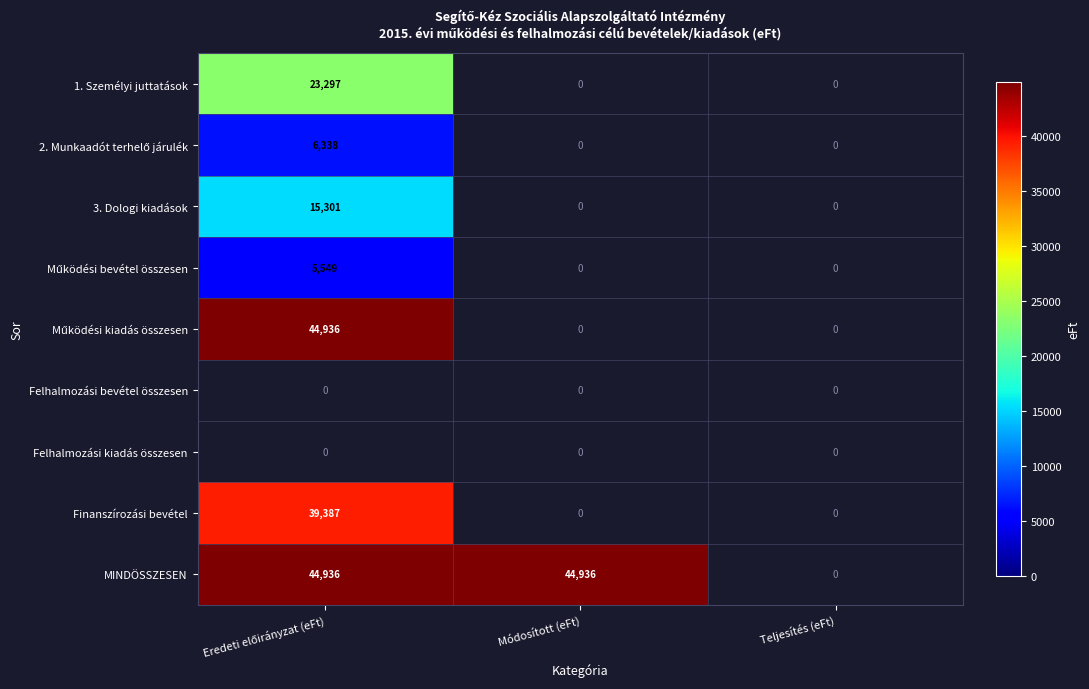

How many values in MINDÖSSZESEN are above zero?

2